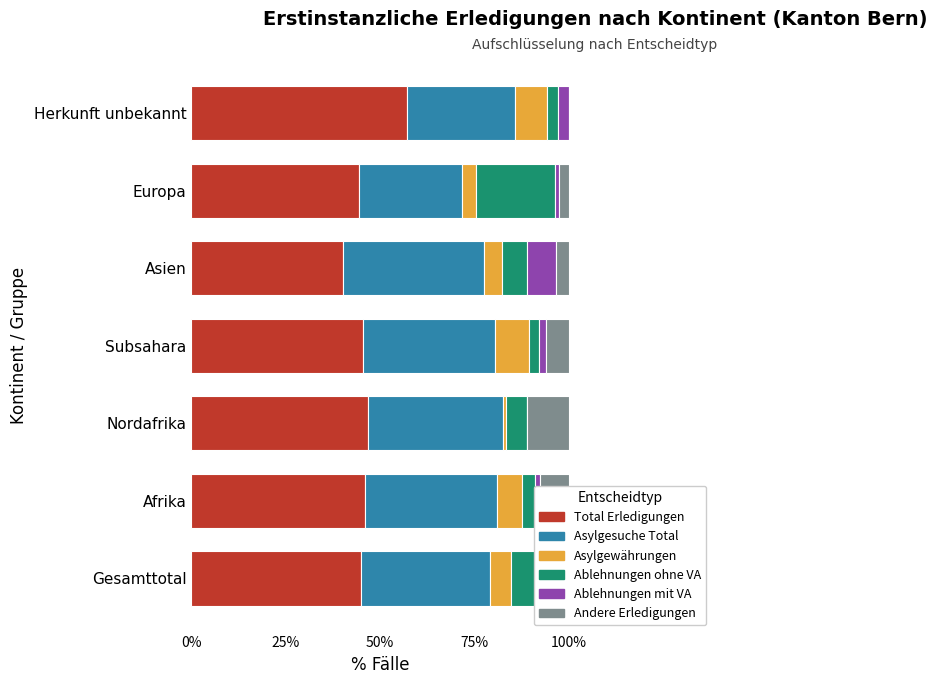

The Total Erledigungen series shows 22.9 at Afrika. True or false?

False